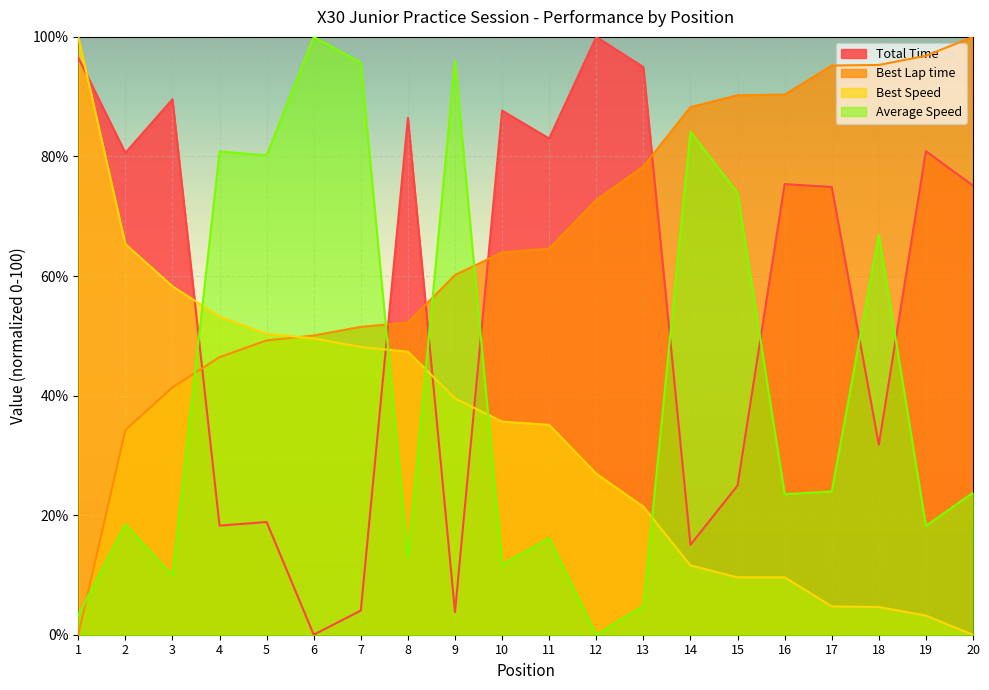

How many distinct data groups are displayed?

4